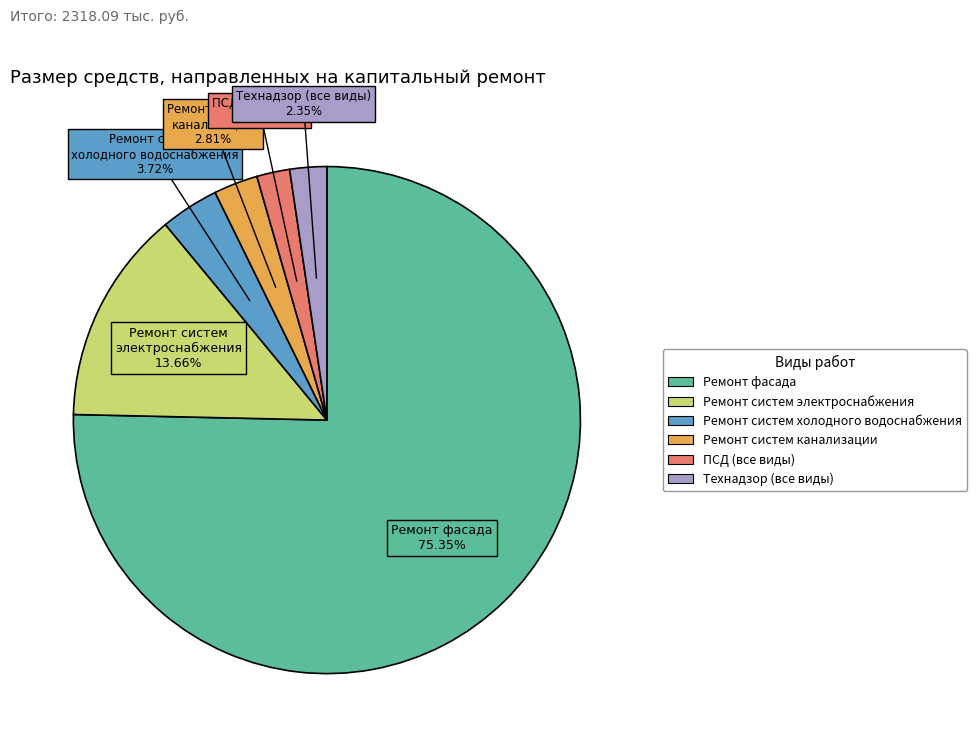

Count the number of slices in the pie.

6